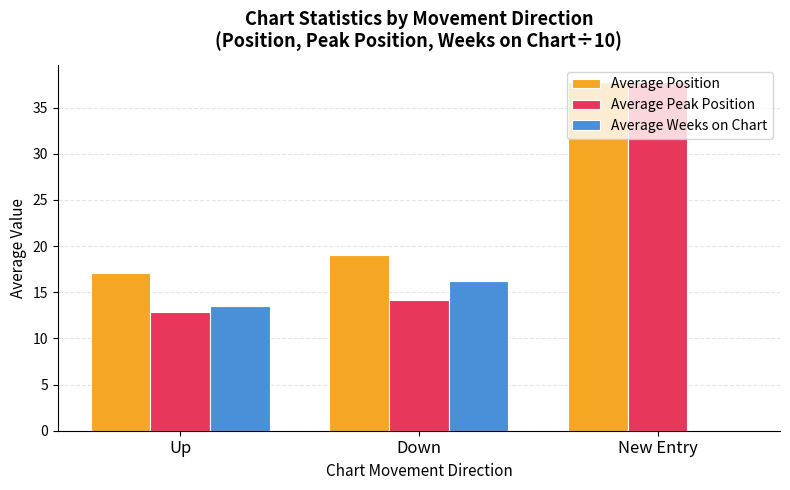

Which series has the largest total across all categories?

Average Position